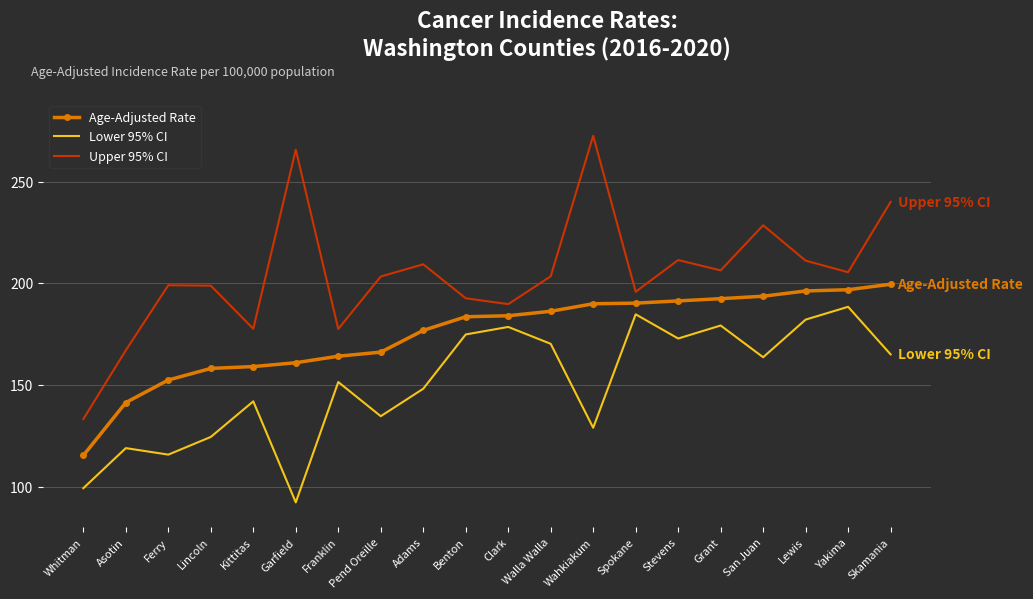

True or false: Lower 95% CI and Upper 95% CI intersect in this chart.

False